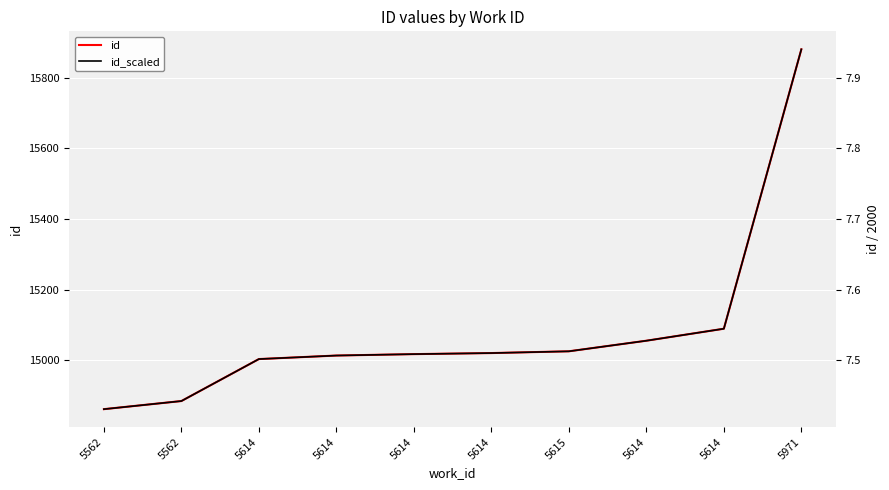

How many values in the id series exceed 15020?

4